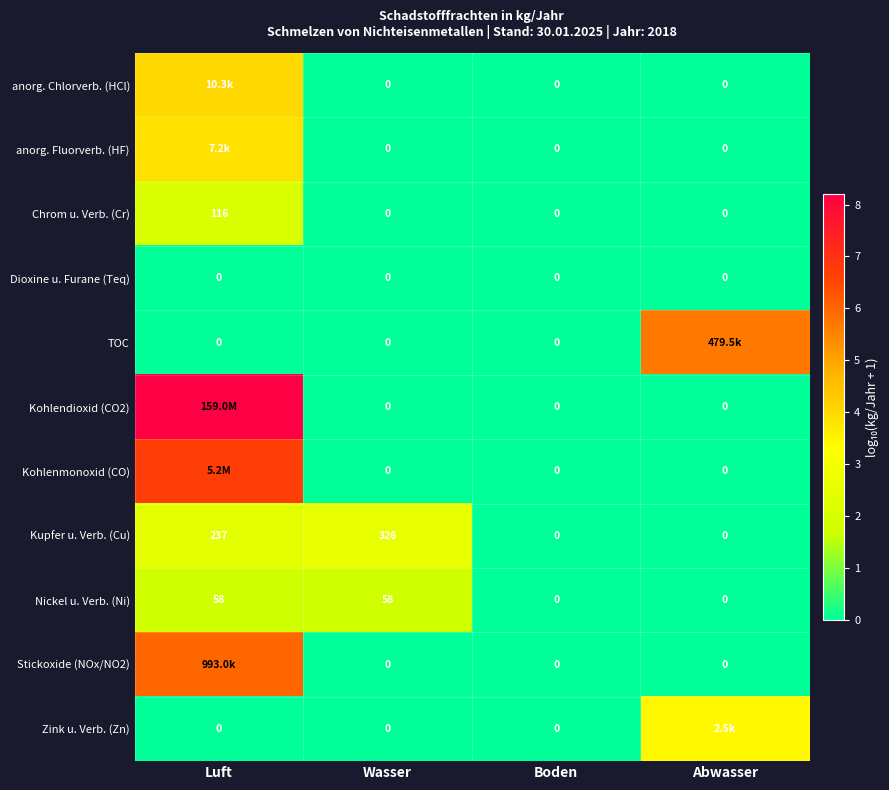

Between Wasser and Boden, which series saw the biggest shift?

Kupfer u. Verb. (Cu)